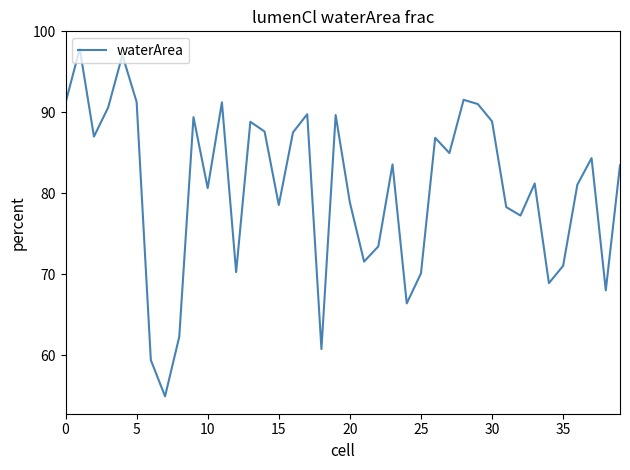

What is the maximum value shown in the chart?

97.9